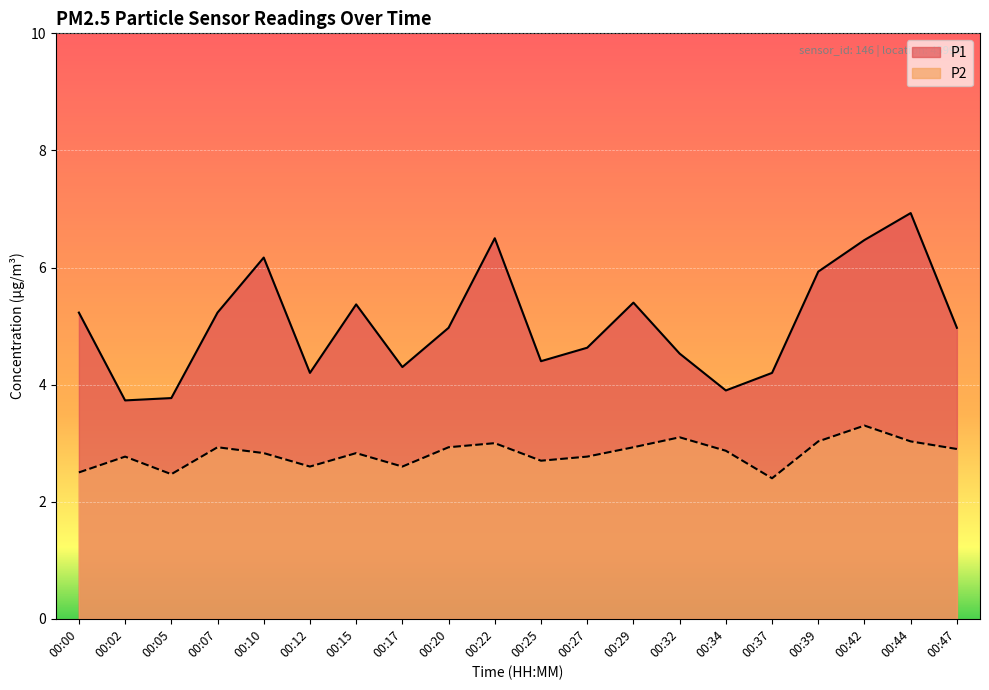

List the series in order of their overall mean, highest first.

P1, P2